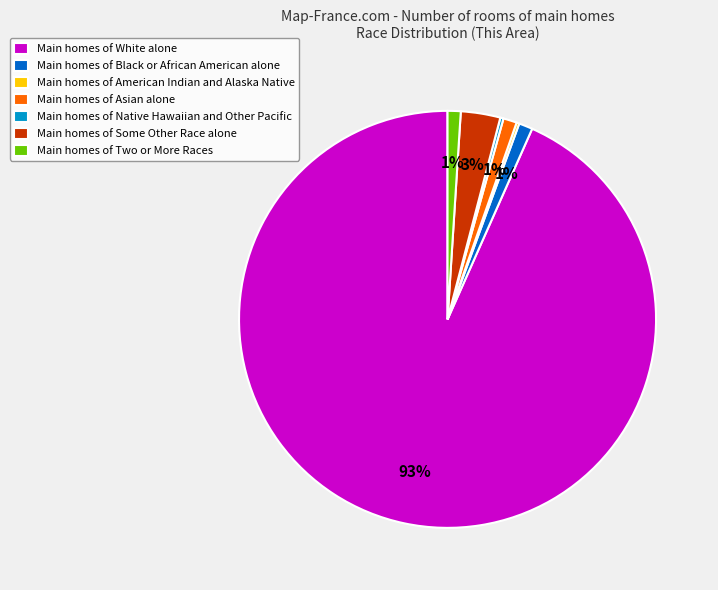

Between Main homes of Some Other Race alone and Main homes of White alone, which is larger?

Main homes of White alone